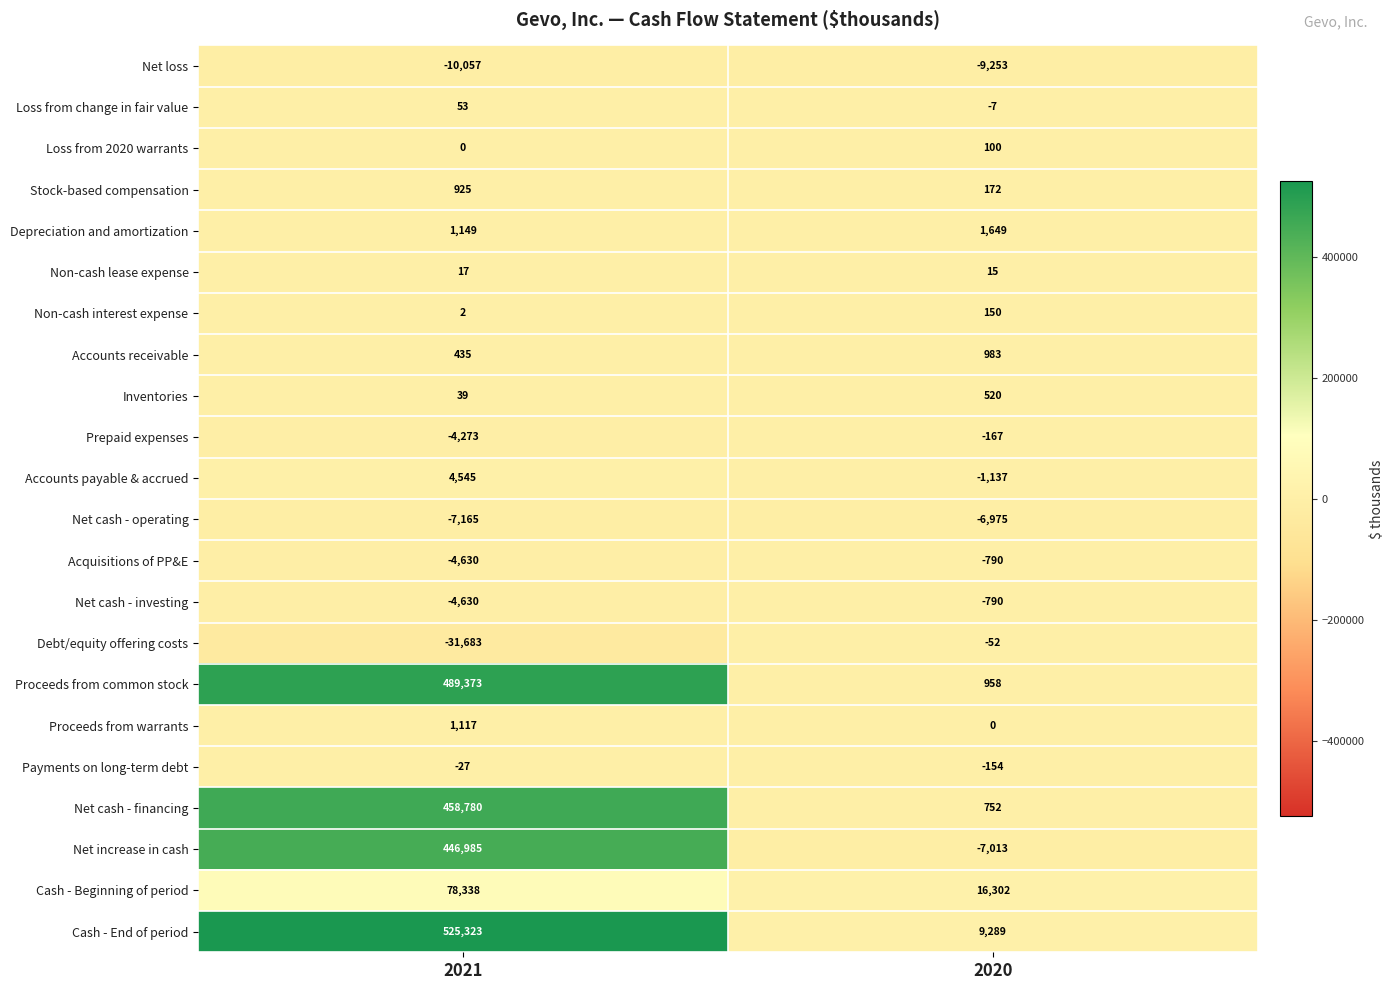

What is the maximum value for Proceeds from common stock?

489373